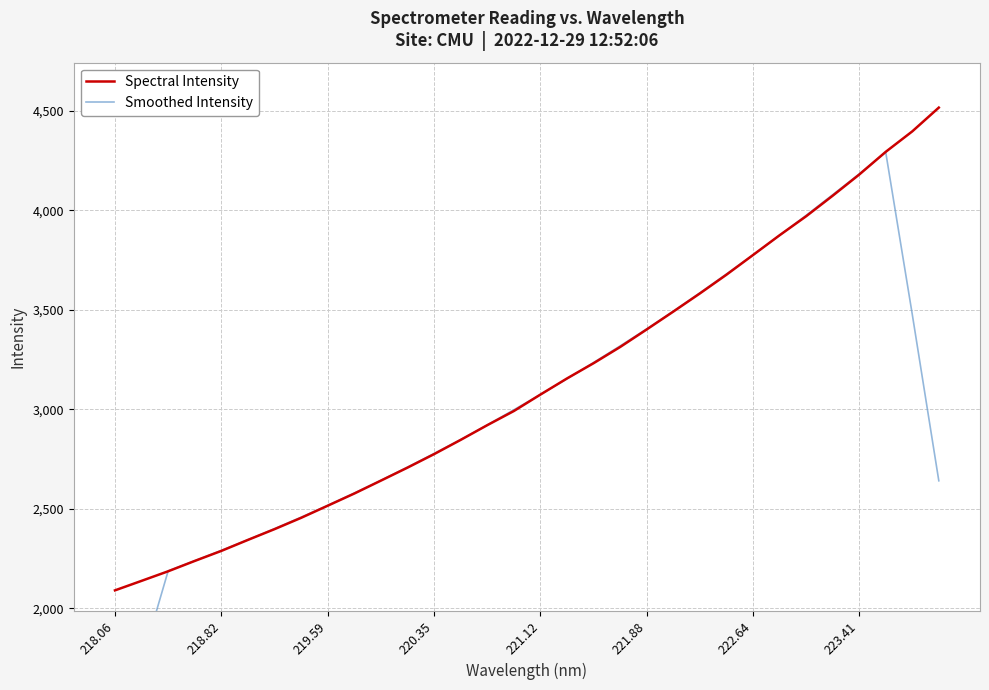

What is the average value of the Smoothed Intensity series?

3005.9